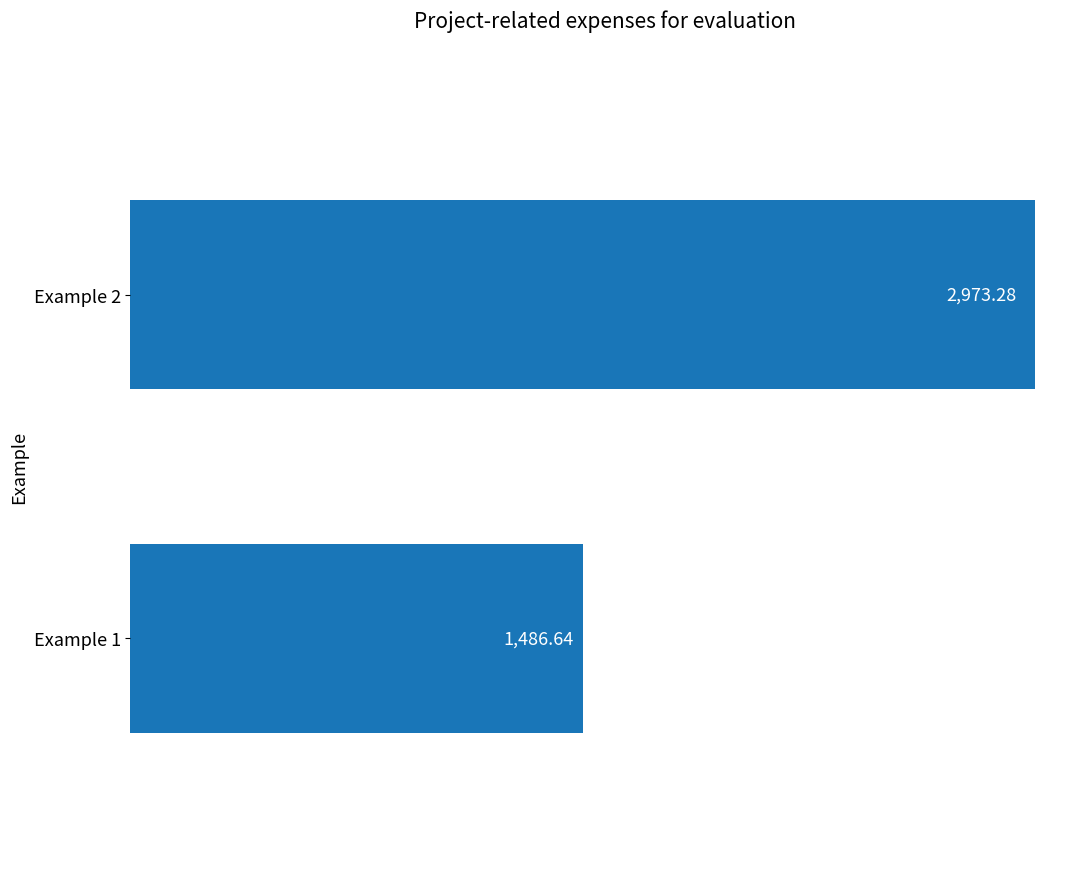

How many data points are above 2973?

1